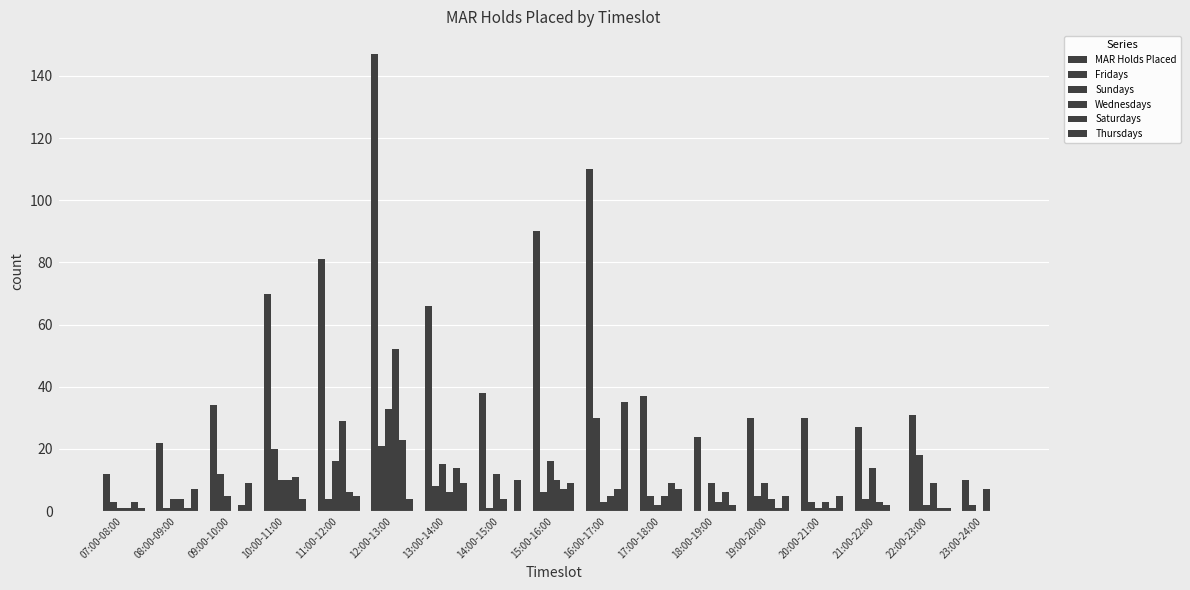

How many series are shown in this chart?

6